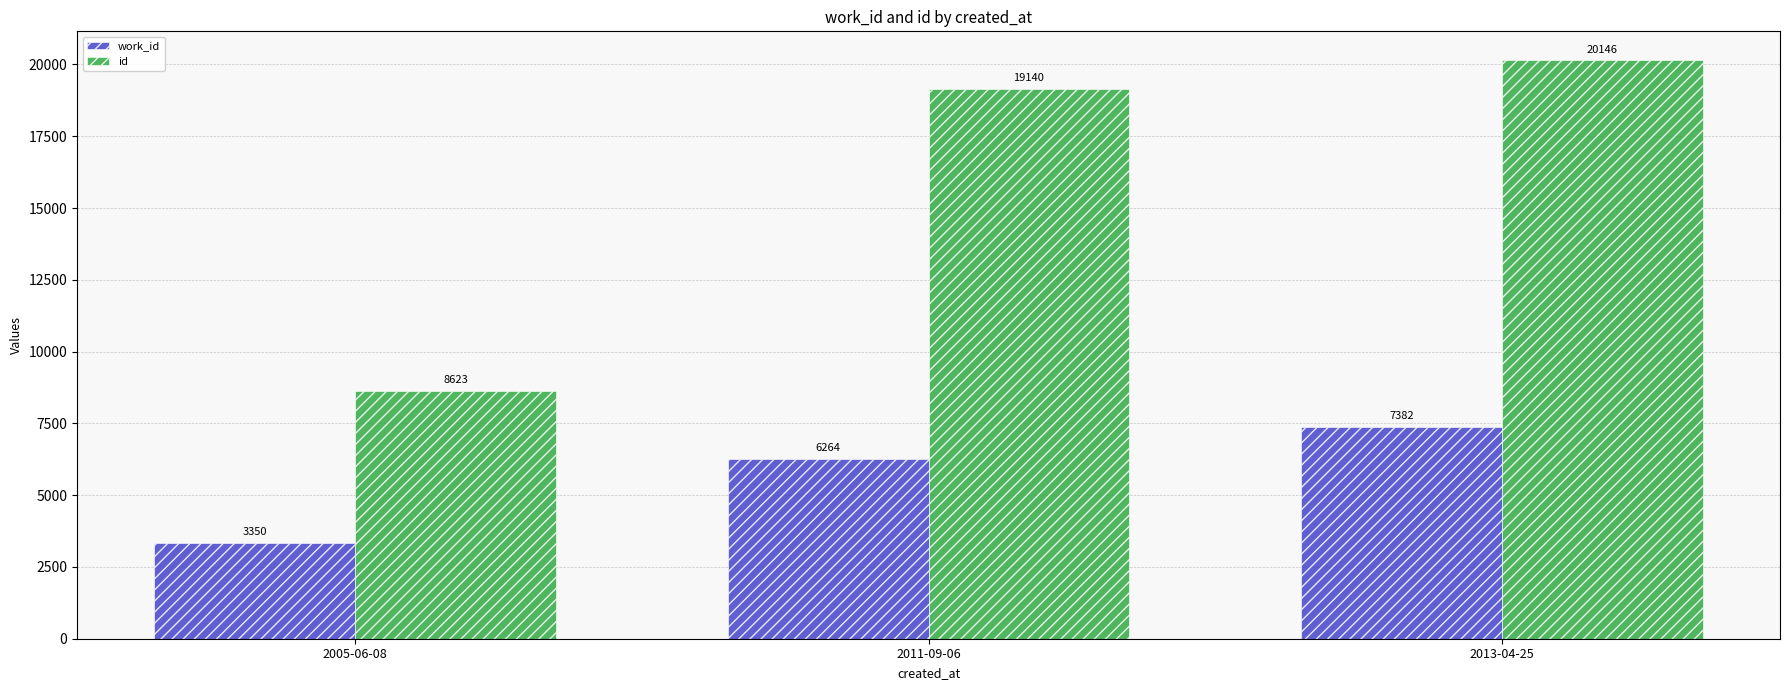

Between 2005-06-08 and 2011-09-06, which series saw the biggest shift?

id